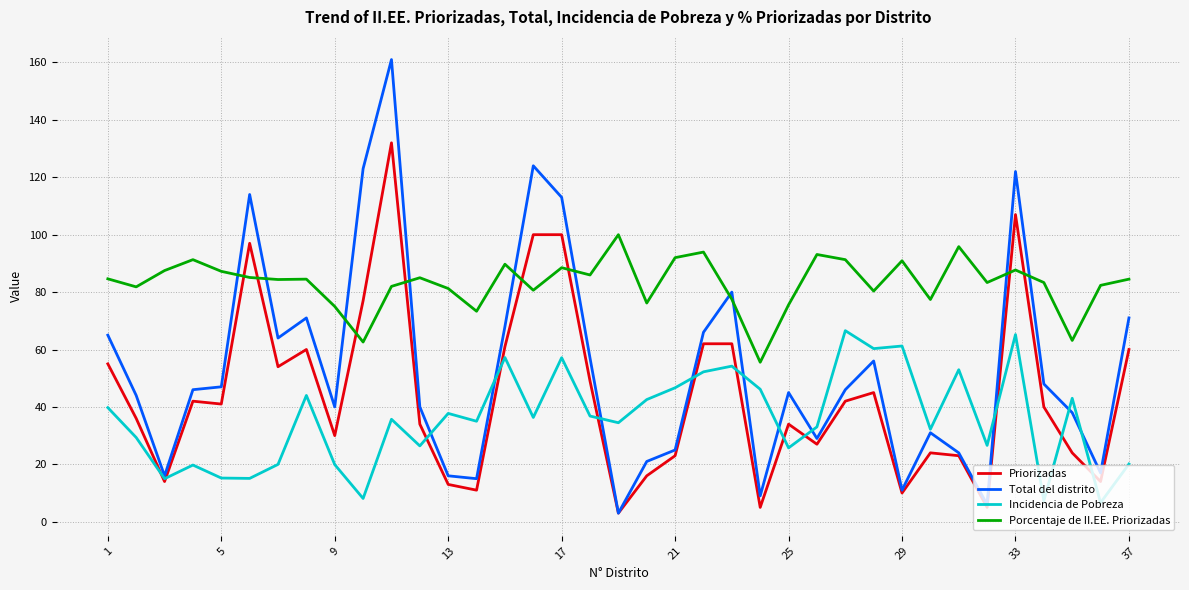

What are all the series names shown in the legend?

Priorizadas, Total del distrito, Incidencia de Pobreza, Porcentaje de II.EE. Priorizadas